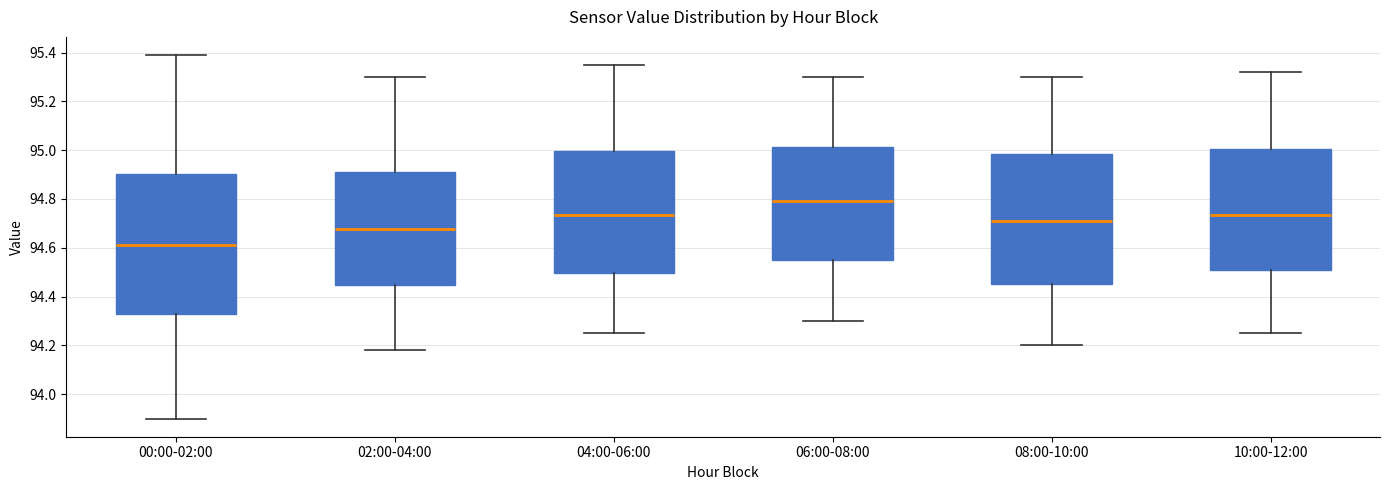

Reading left to right, read every box against the y-axis: the position of its median line, the range the box covers, and the ends of its whiskers. The values are not printed on the chart, so give them approximately, as read against the axis.

00:00-02:00: median 94.62, box 94.34 to 94.90, whiskers 93.90 to 95.40
02:00-04:00: median 94.68, box 94.44 to 94.92, whiskers 94.18 to 95.30
04:00-06:00: median 94.74, box 94.50 to 95.00, whiskers 94.26 to 95.36
06:00-08:00: median 94.80, box 94.56 to 95.02, whiskers 94.30 to 95.30
08:00-10:00: median 94.72, box 94.46 to 94.98, whiskers 94.20 to 95.30
10:00-12:00: median 94.74, box 94.52 to 95.00, whiskers 94.26 to 95.32